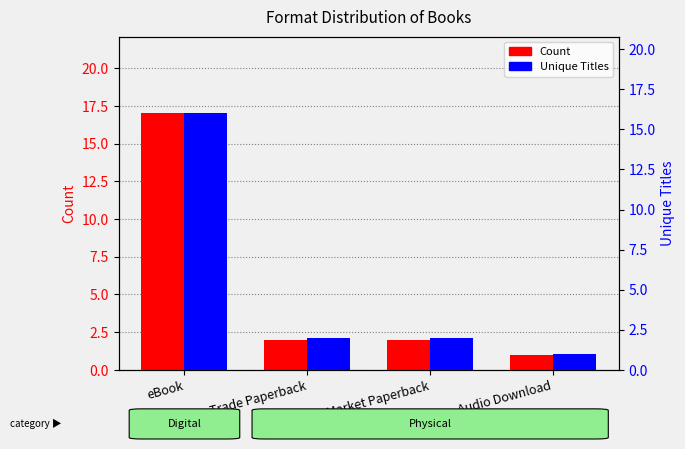

Where does the Count series first go above 2?

eBook